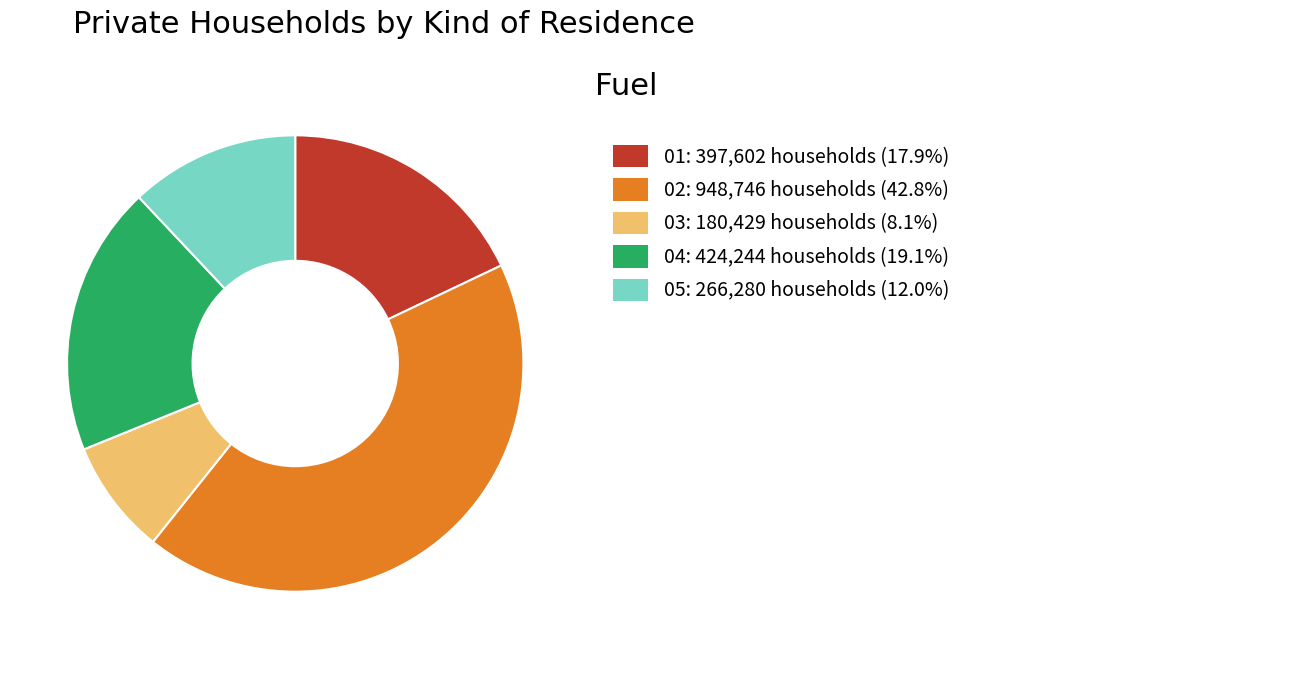

Does any single category account for the majority?

No